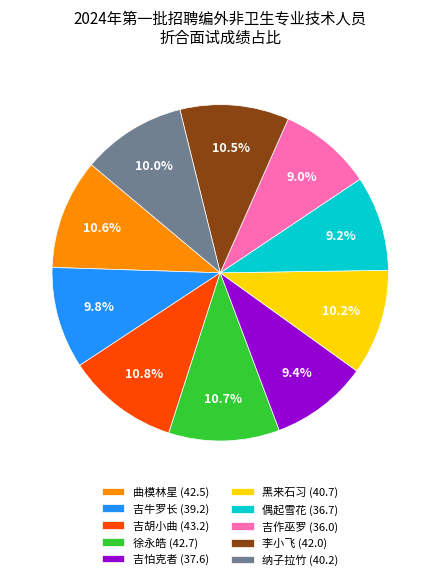

The 黑来石习 slice represents 10% of the pie. True or false?

True